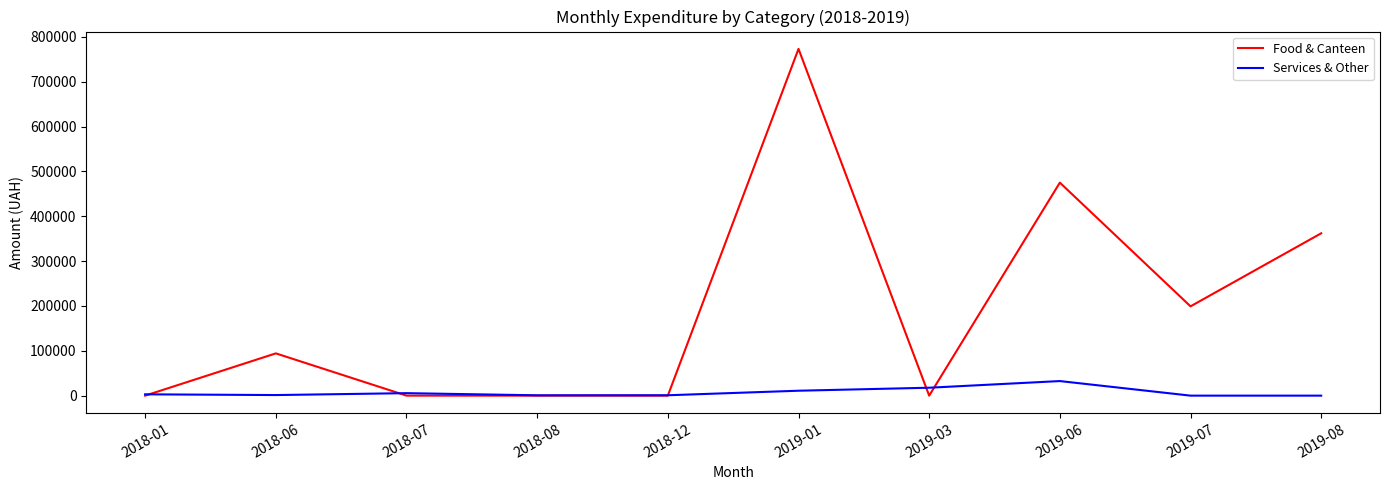

What is the approximate value of Services & Other at 2019-03?

17643.5